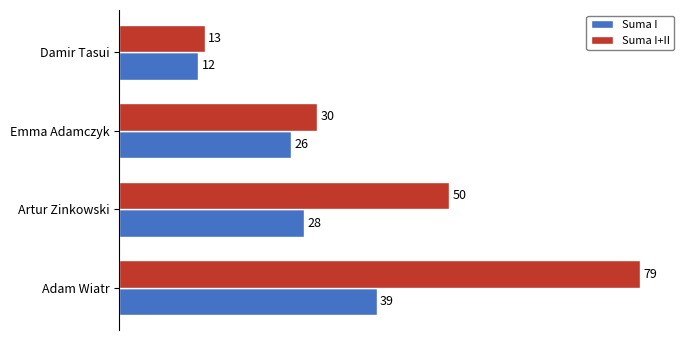

What is the maximum value shown in the chart?

79